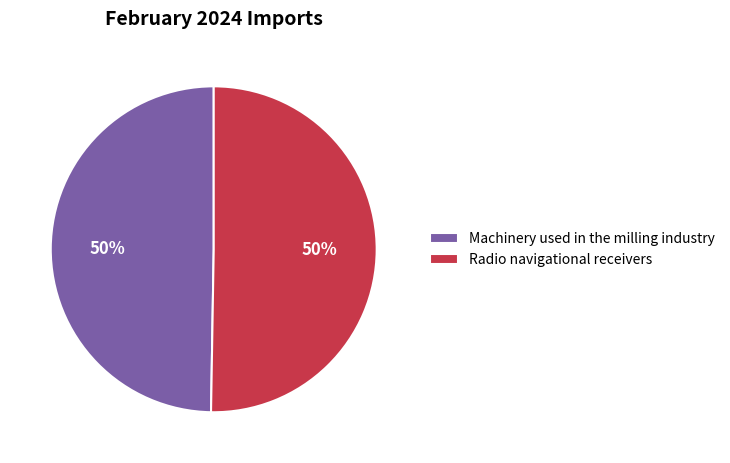

To the nearest percent, what portion does Machinery used in the milling industry represent?

50%